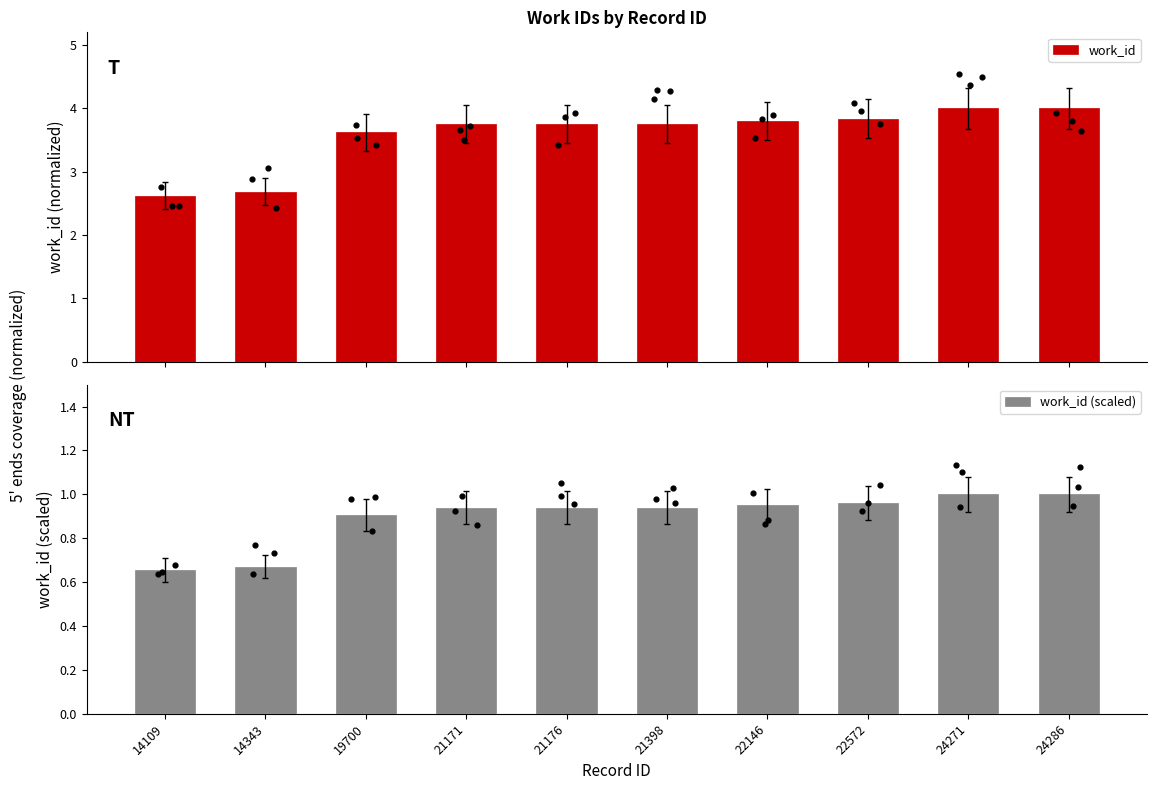

Is the value of work_id at 21171 greater than the value of work_id (scaled) at 14343?

Yes